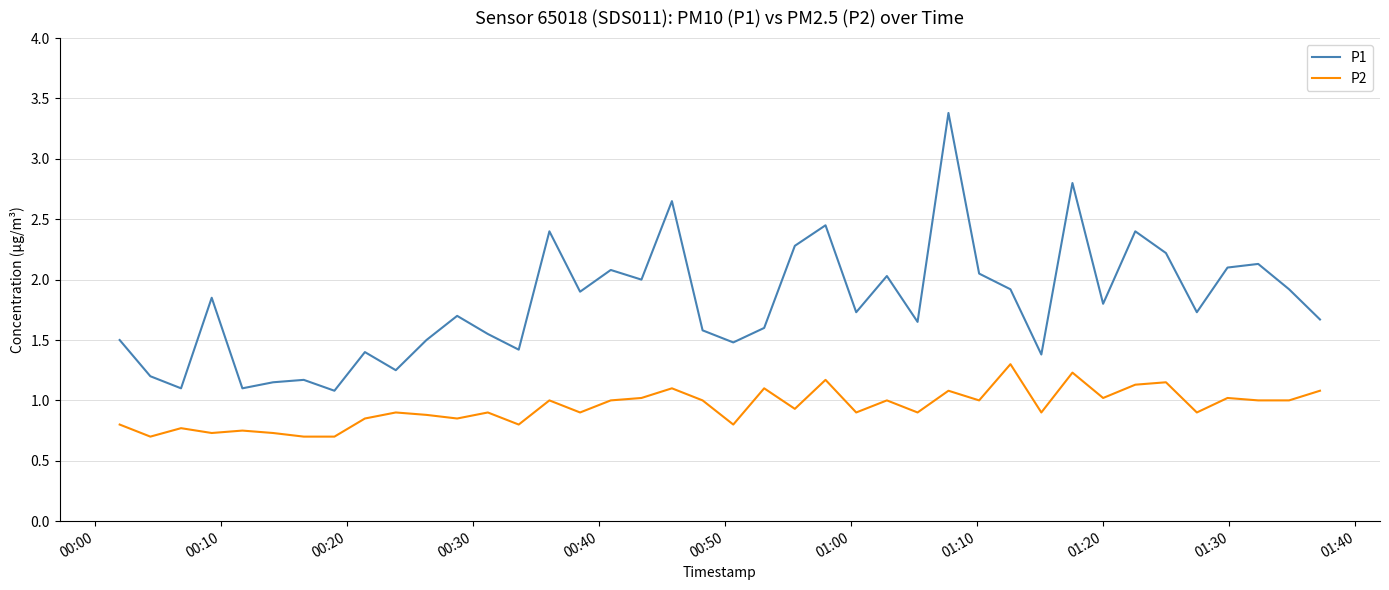

Rank the series by their average value, from highest to lowest.

P1, P2